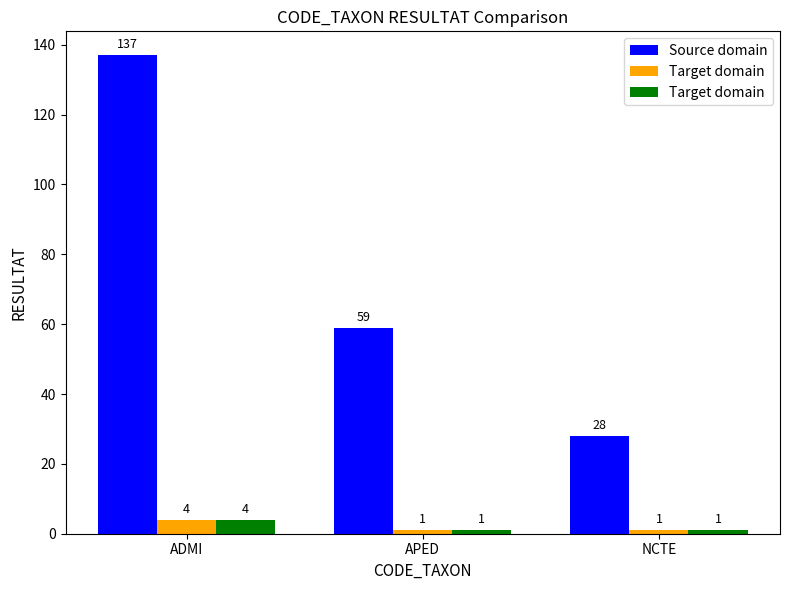

List the labels in order of Target domain value, largest first.

ADMI, APED, NCTE